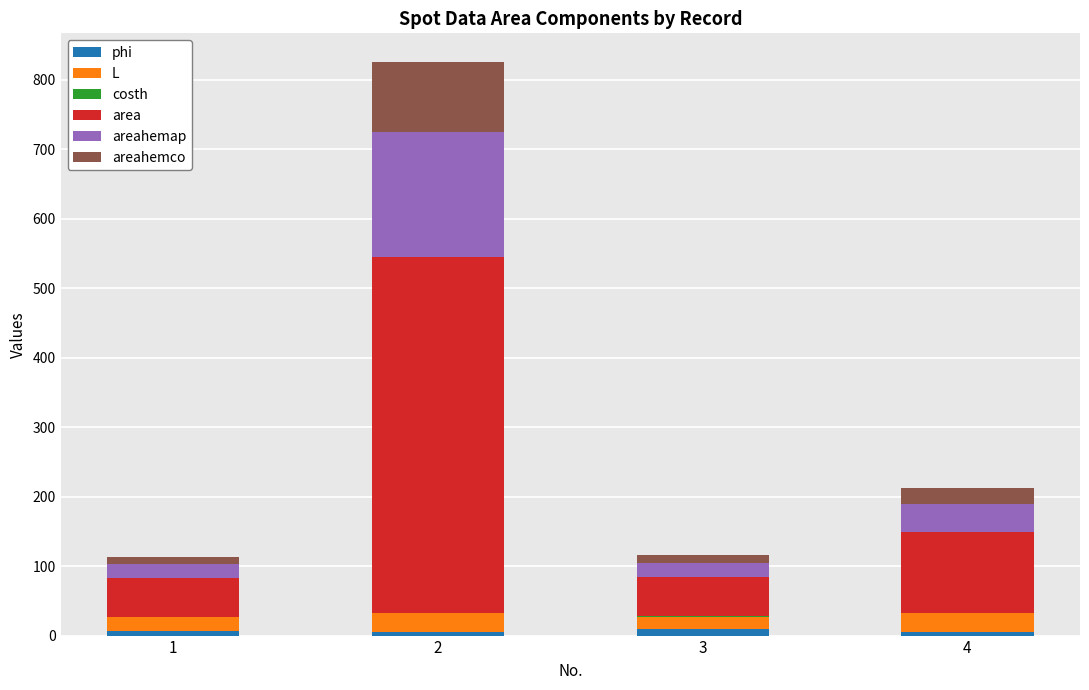

Are the bars horizontal?

No